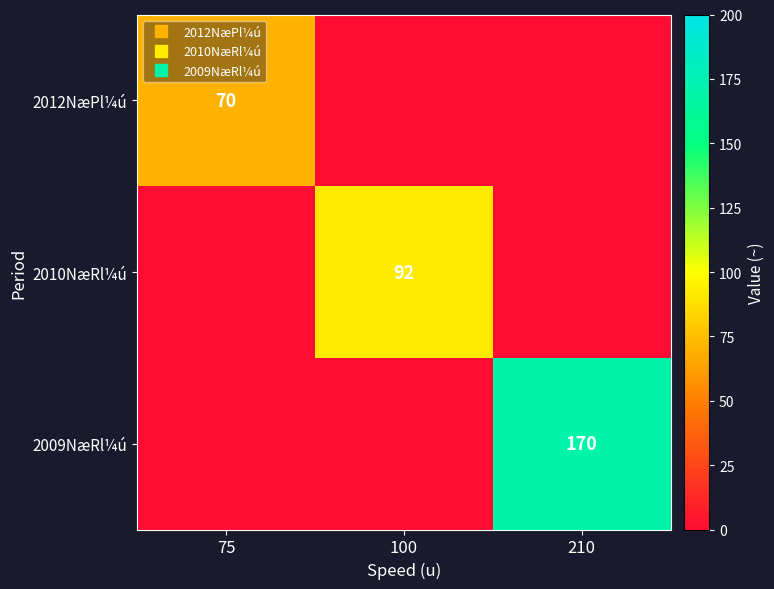

Which series has the largest total across all categories?

2009NæRl¼ú